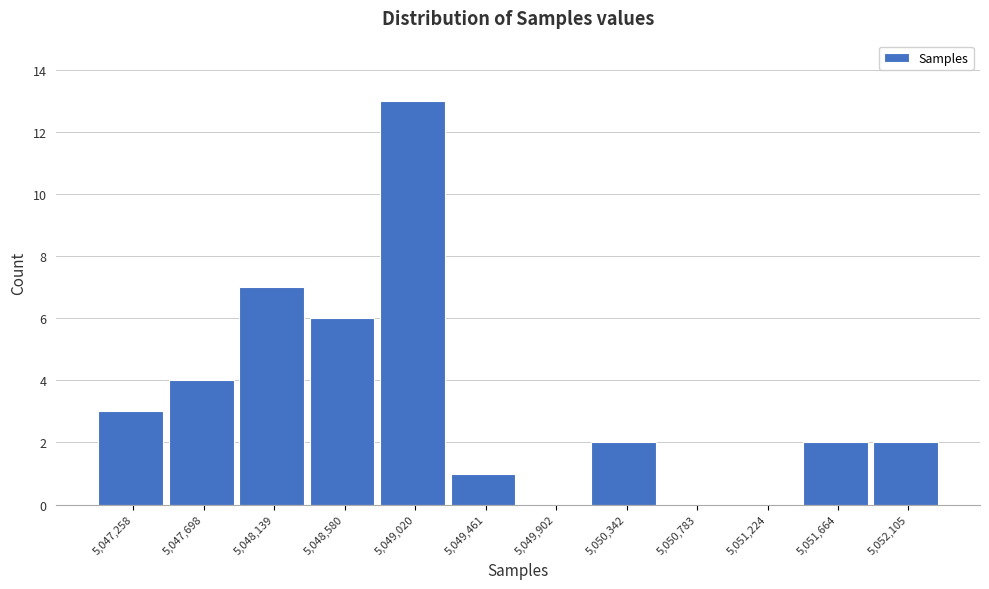

Reading right to left, list all the values displayed in this chart.

5,052,105=2	5,051,664=2	5,051,224=0	5,050,783=0	5,050,342=2	5,049,902=0	5,049,461=1	5,049,020=13	5,048,580=6	5,048,139=7	5,047,698=4	5,047,258=3